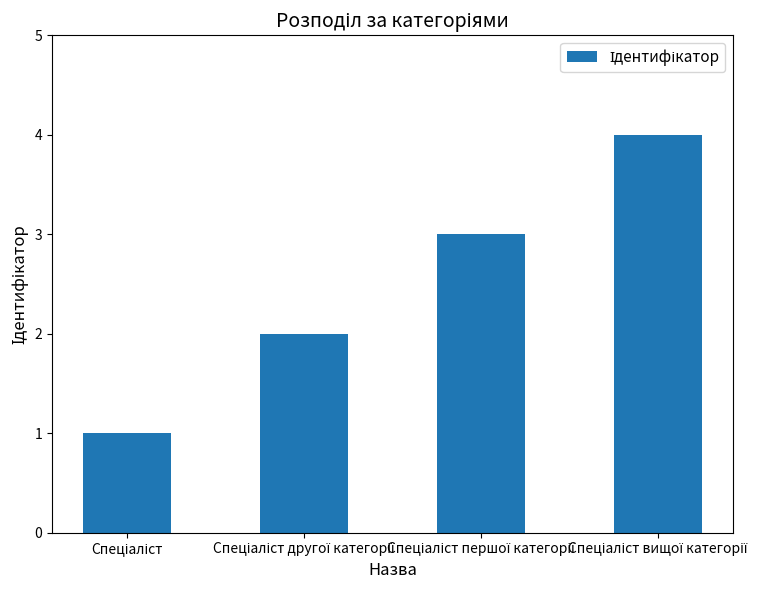

How many bars are there in total?

4